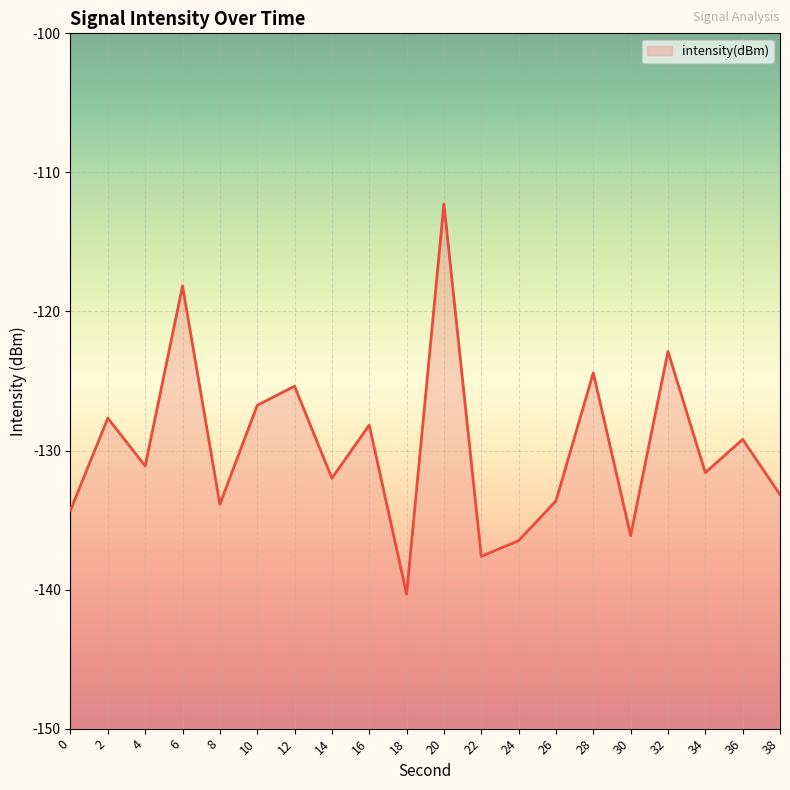

The chart shows a value of -207.6 at 32. True or false?

False